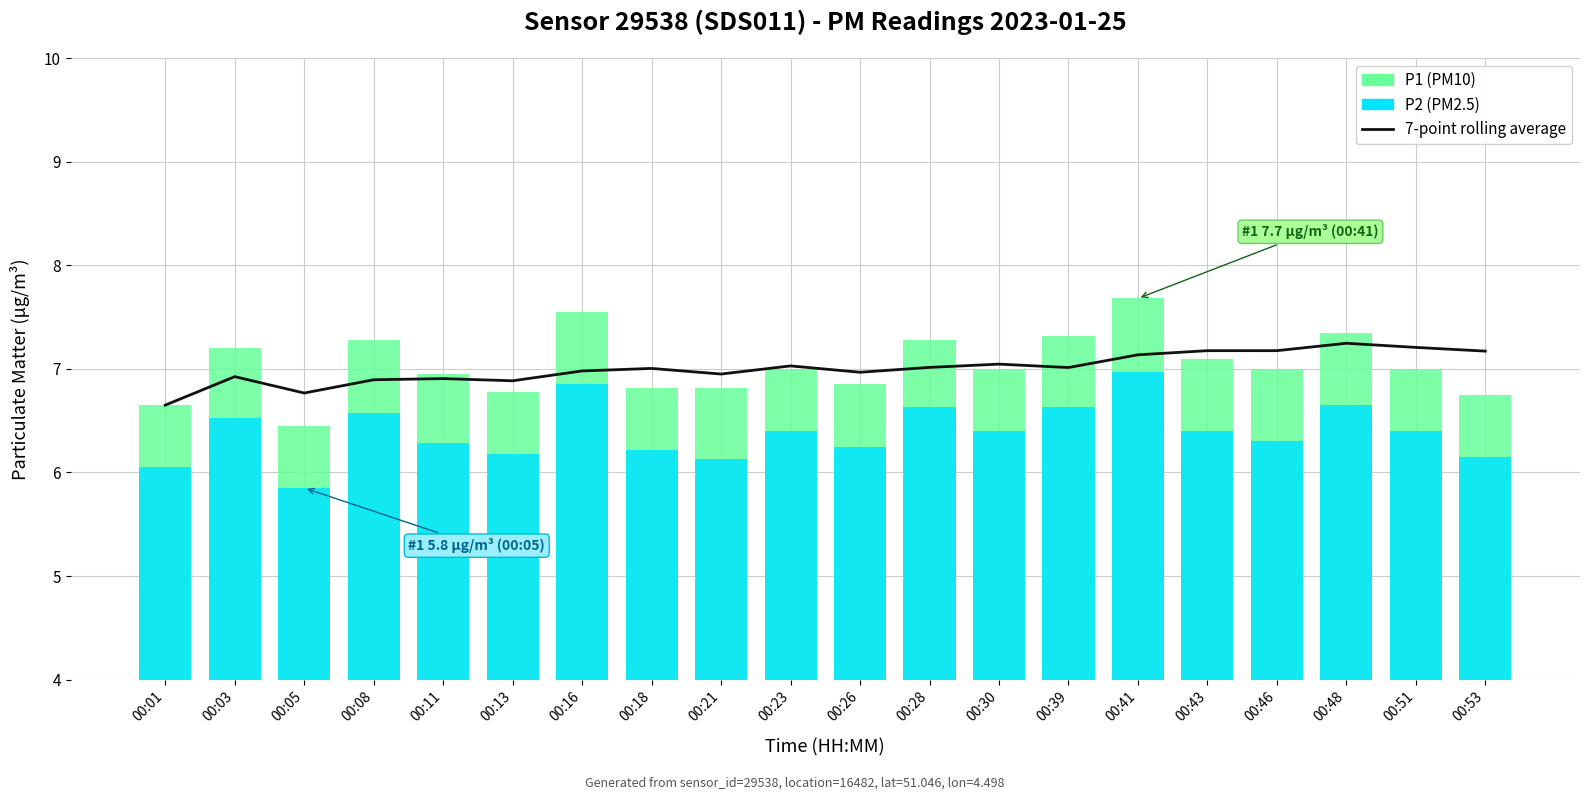

At which category is the sum across all series the highest?

00:41